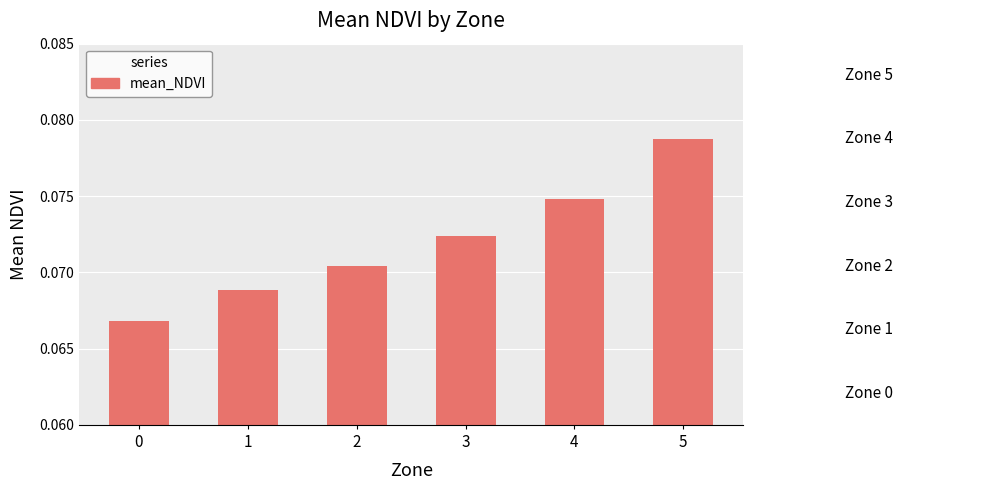

Rank the categories by value from lowest to highest.

0, 1, 2, 3, 4, 5